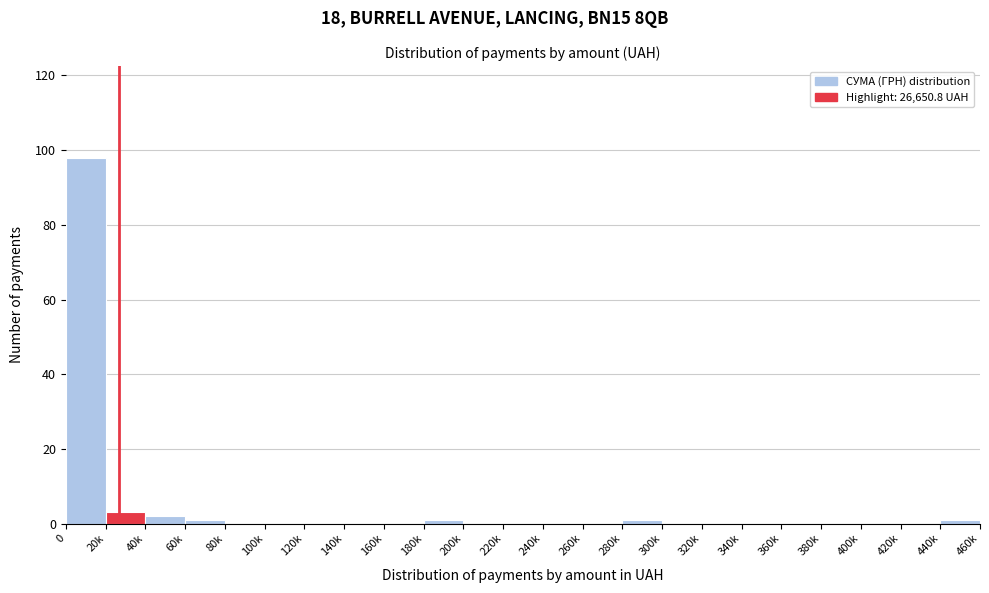

Reading left to right, what are all the values shown in this chart?

0=98	20k=3	40k=2	60k=1	80k=0	100k=0	120k=0	140k=0	160k=0	180k=1	200k=0	220k=0	240k=0	260k=0	280k=1	300k=0	320k=0	340k=0	360k=0	380k=0	400k=0	420k=0	440k=1